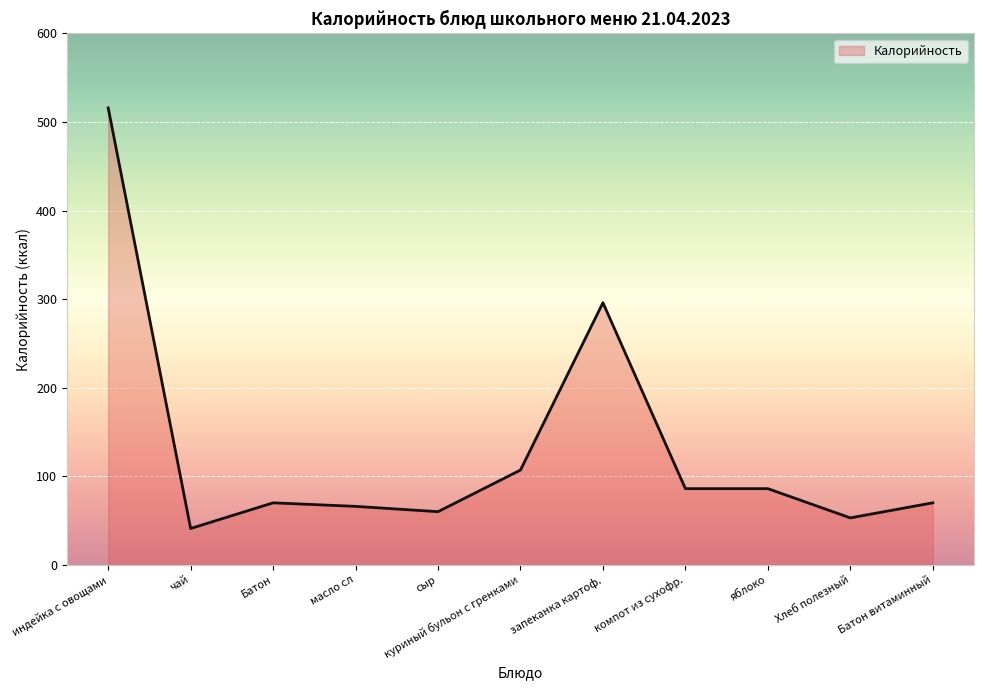

What is the sum of all values?

1451